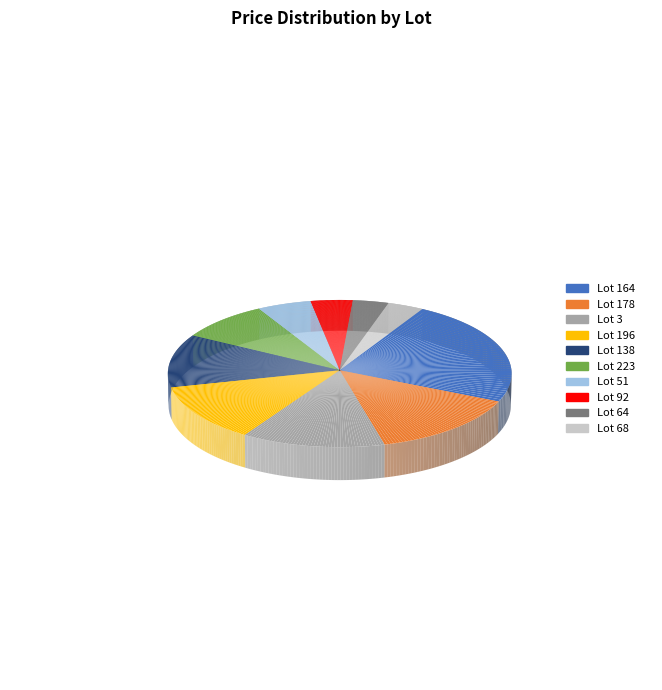

Count the number of slices in the pie.

10